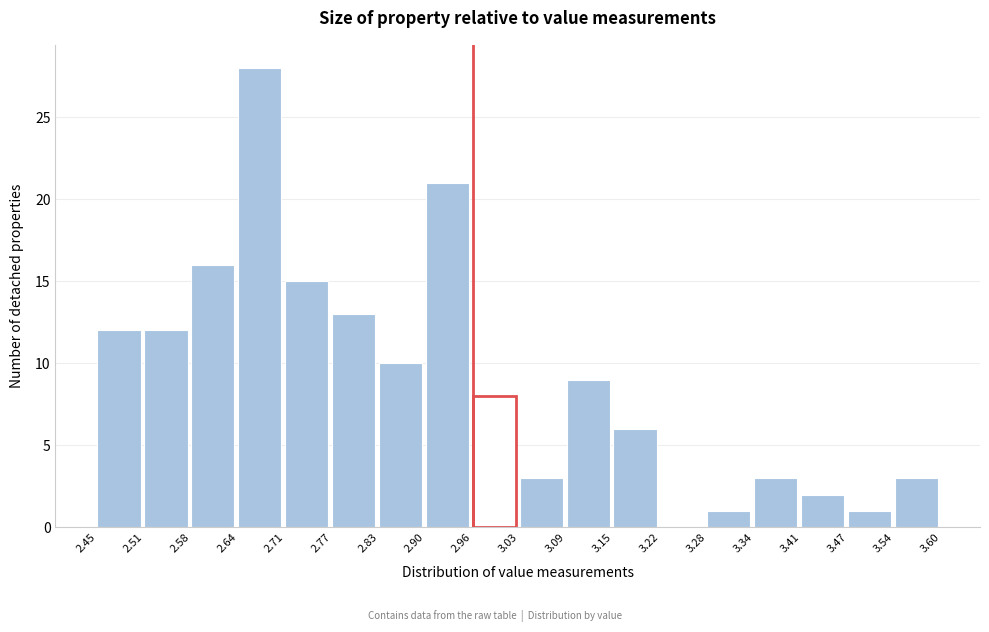

Over which range of the x-axis is the bar tallest?

2.64 to 2.71